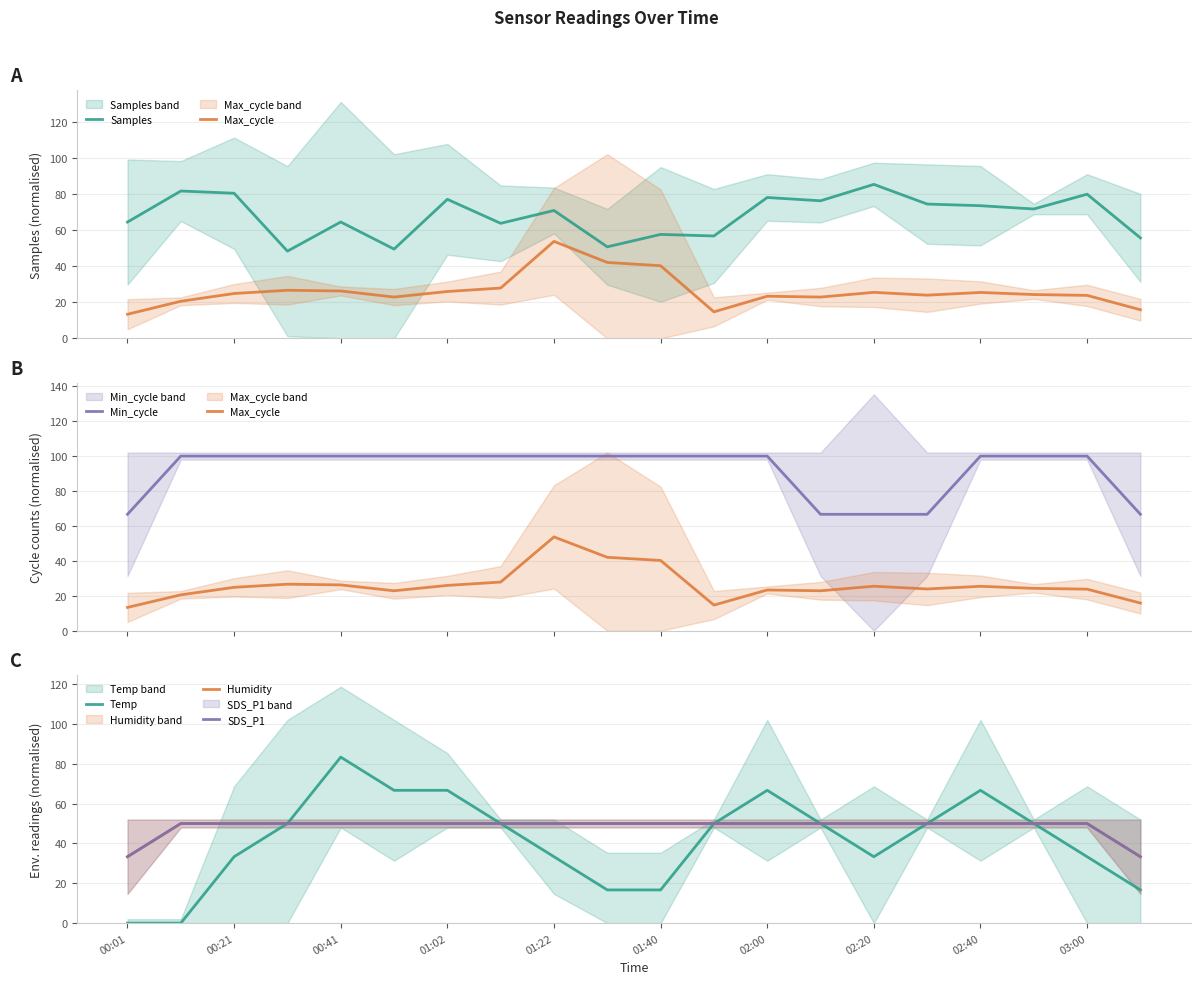

What value does the Temp series have at 01:40?

16.7